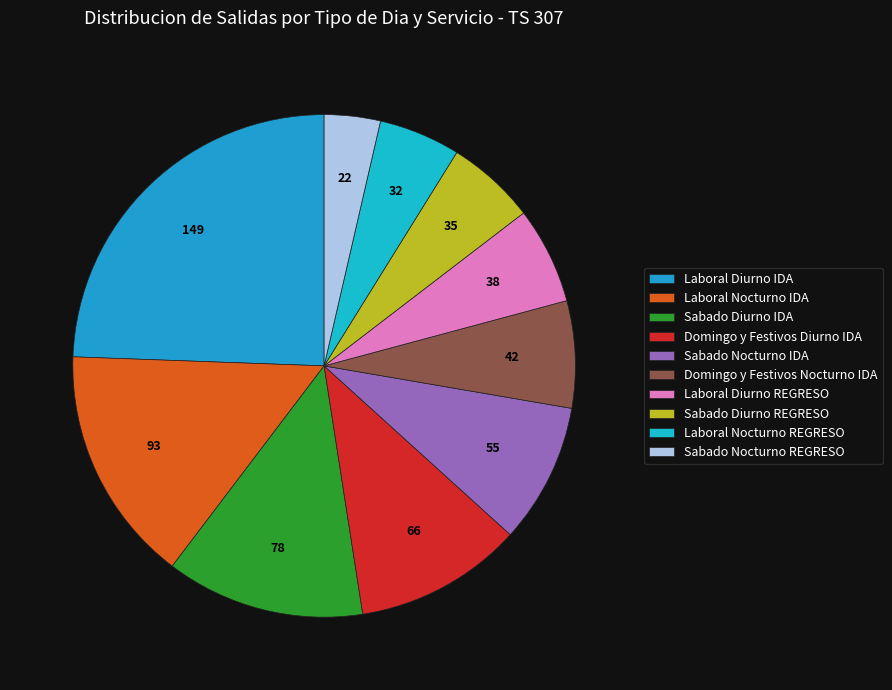

Which has a higher value, Laboral Nocturno REGRESO or Laboral Diurno IDA?

Laboral Diurno IDA